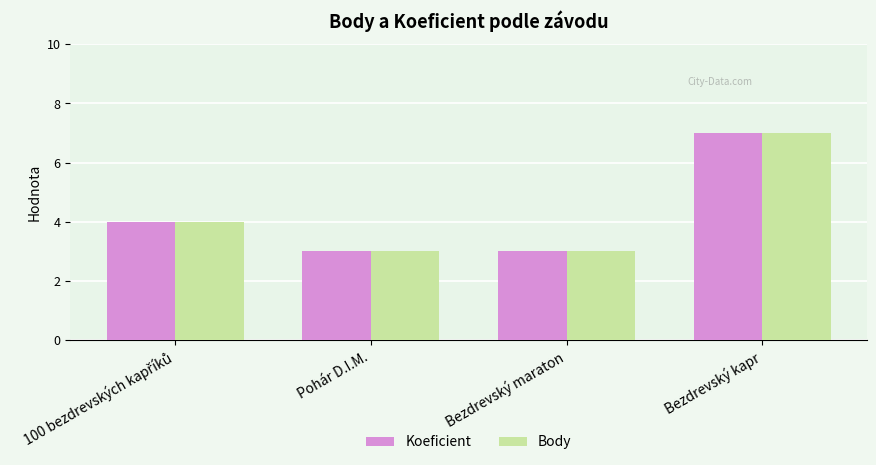

Are the bars grouped side by side (vs. stacked)?

Yes